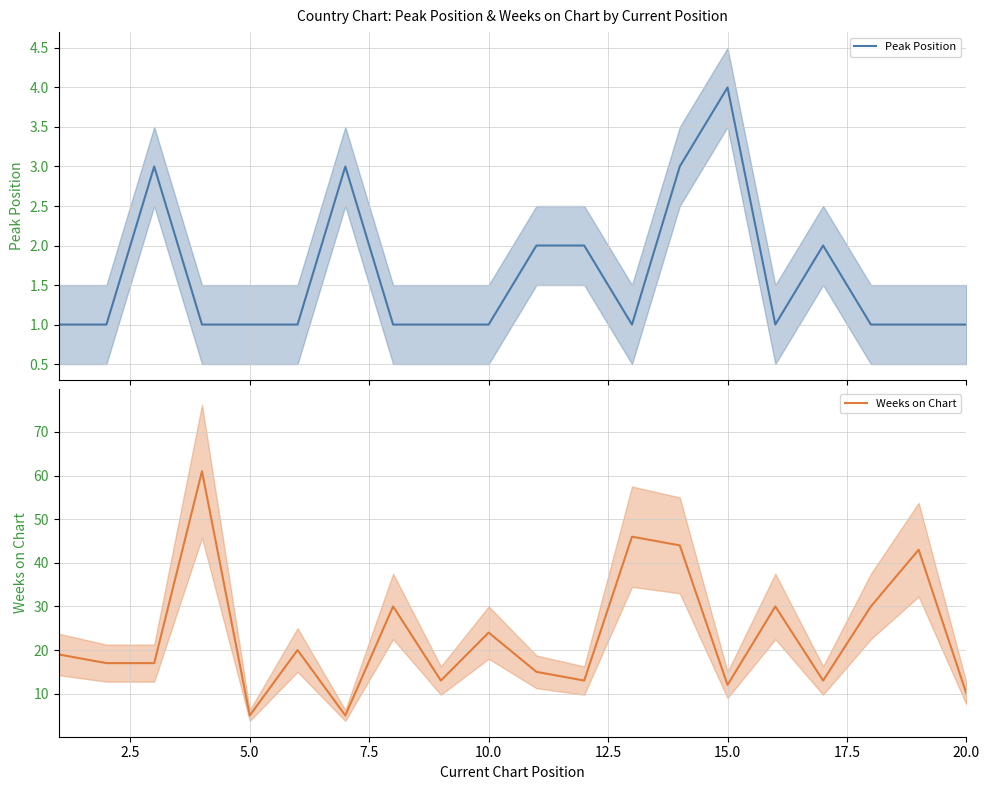

The Weeks on Chart series shows 24 at 10.0. True or false?

True